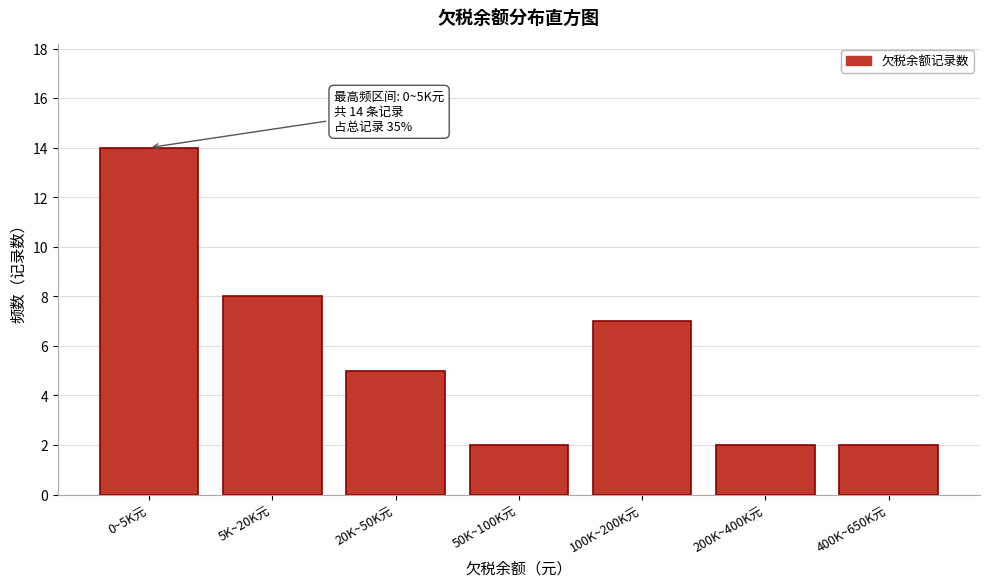

Reading right to left, list all the values displayed in this chart.

400K~650K元=2	200K~400K元=2	100K~200K元=7	50K~100K元=2	20K~50K元=5	5K~20K元=8	0~5K元=14